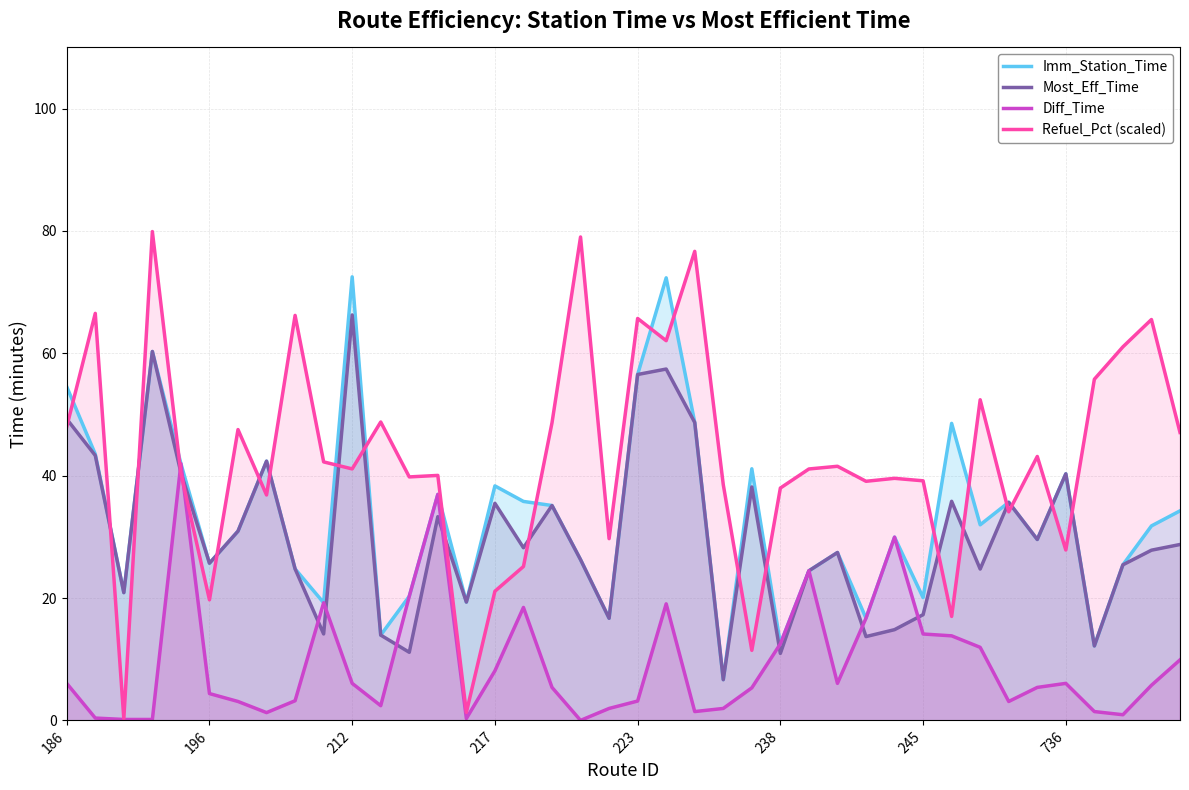

What is the greatest value displayed?

79.9